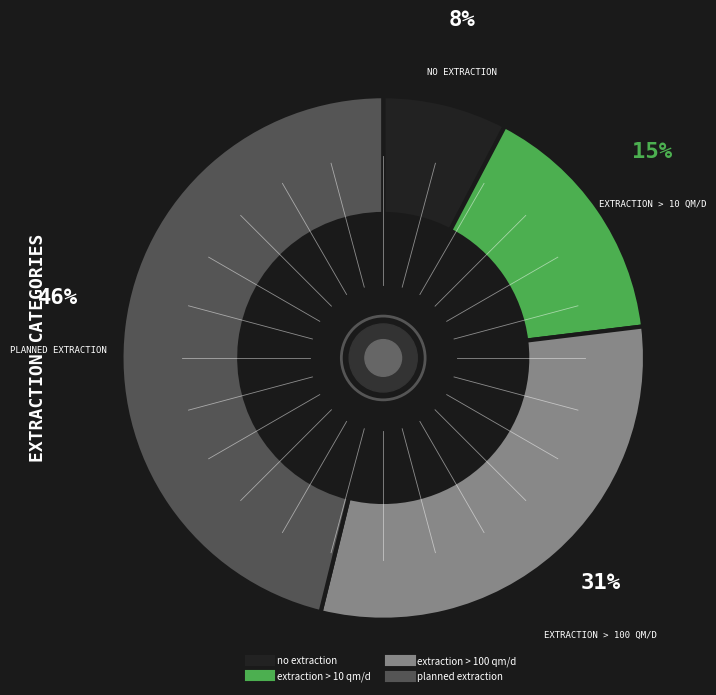

How many slices are in this pie chart?

4